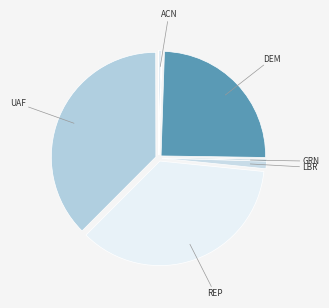

Count the number of slices in the pie.

9